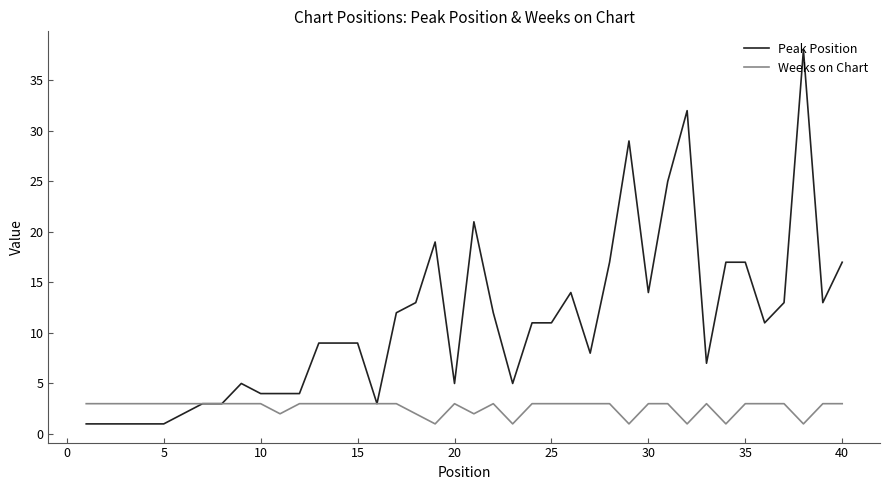

Which series has the largest total across all categories?

Peak Position